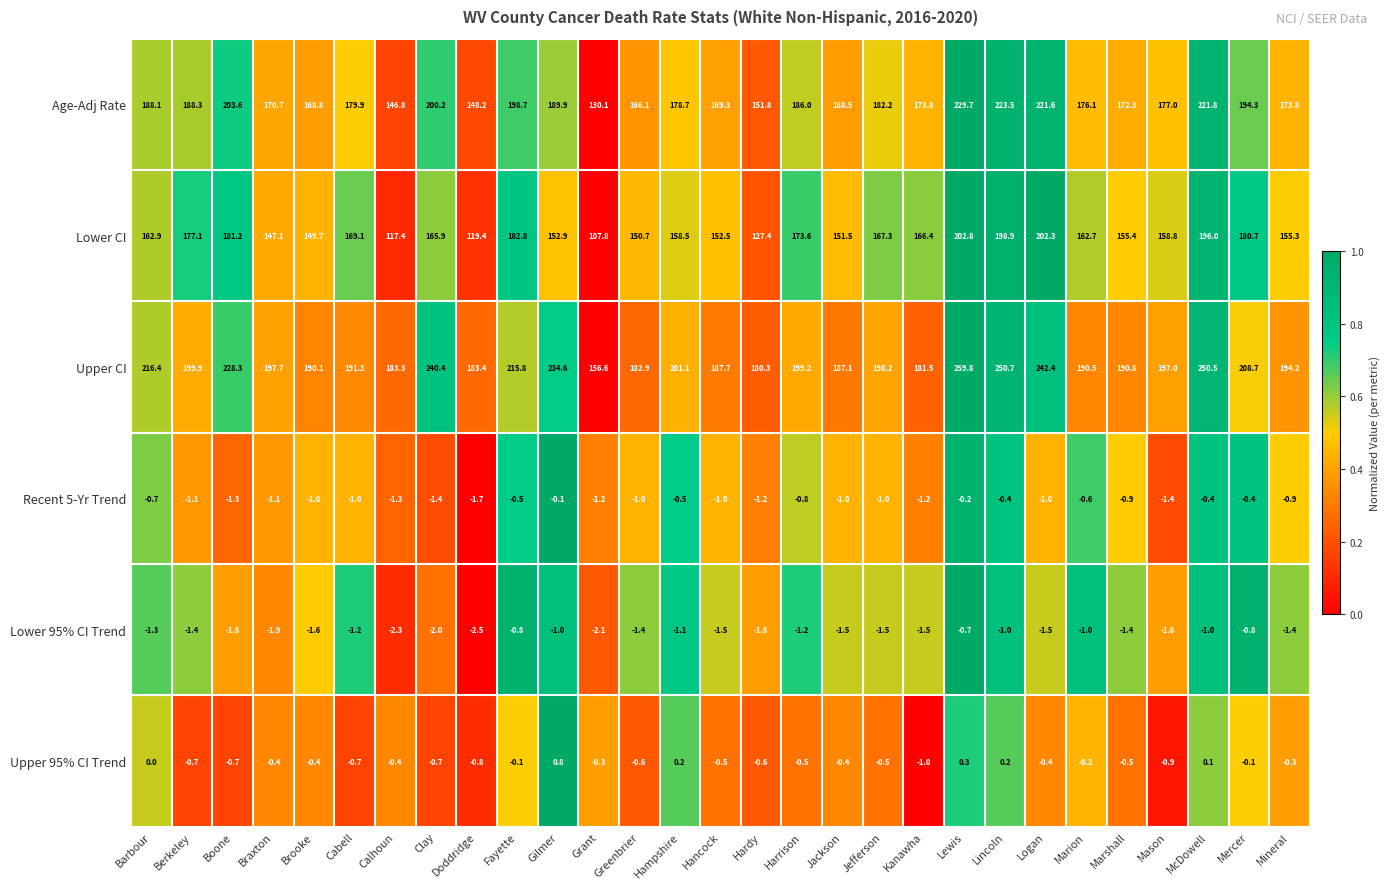

Between Greenbrier and Jackson, which series saw the biggest shift?

Upper CI